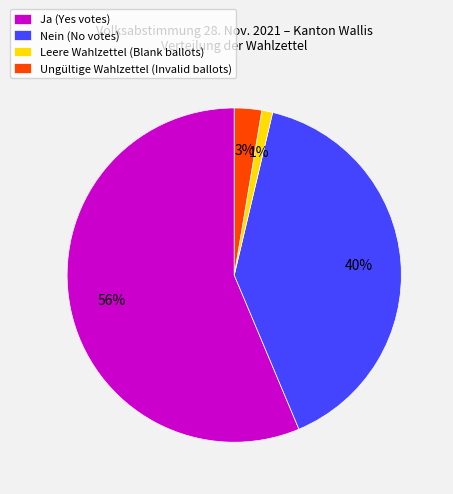

What is the smallest slice in the pie chart?

Leere Wahlzettel